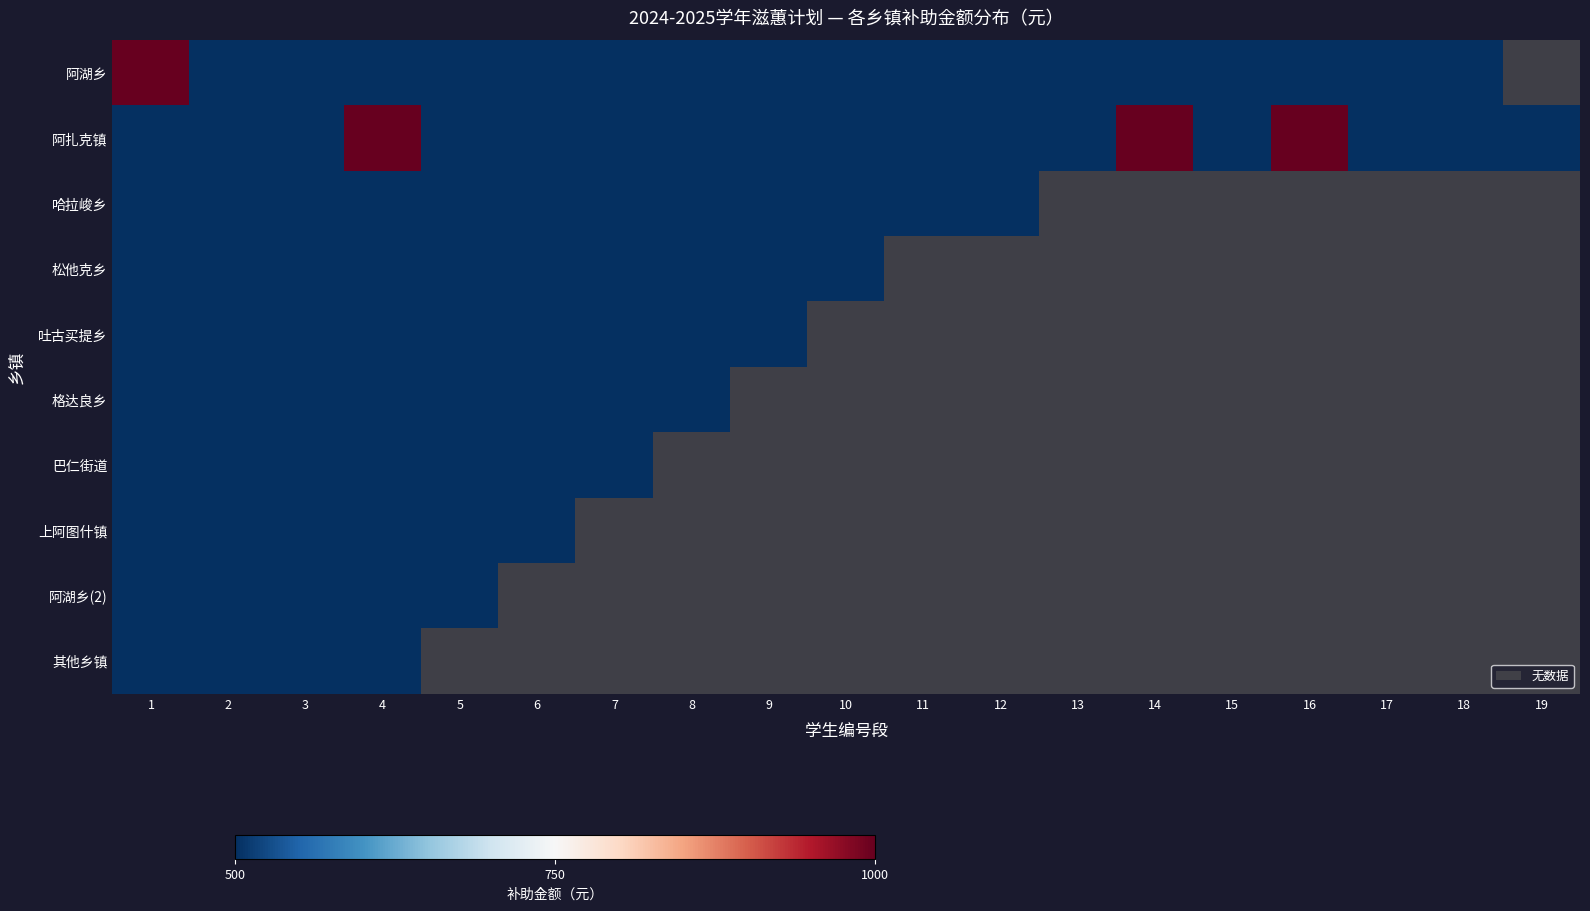

Which series has the largest range (max minus min)?

阿湖乡